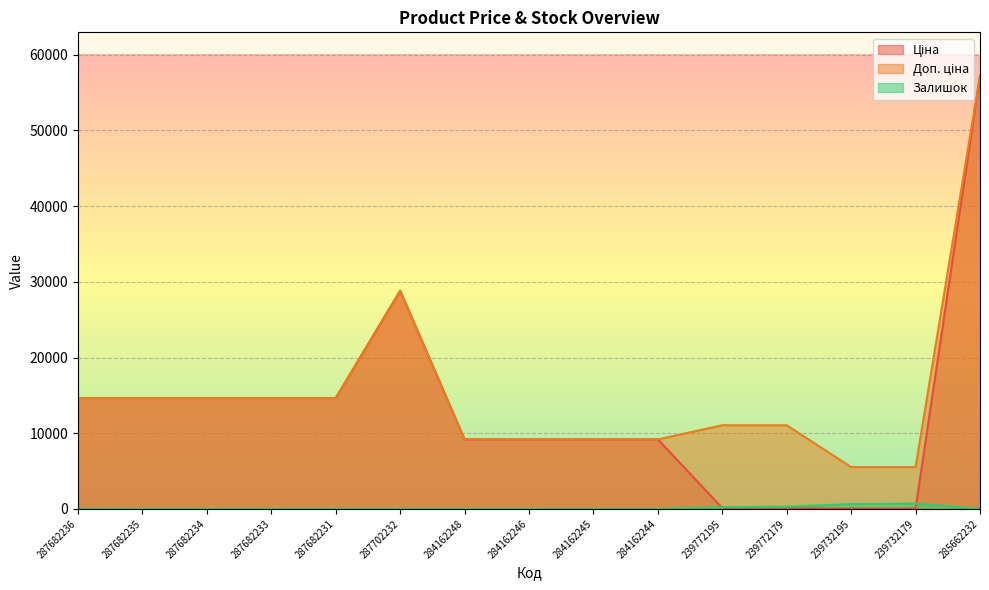

How many lines are shown in the chart?

3